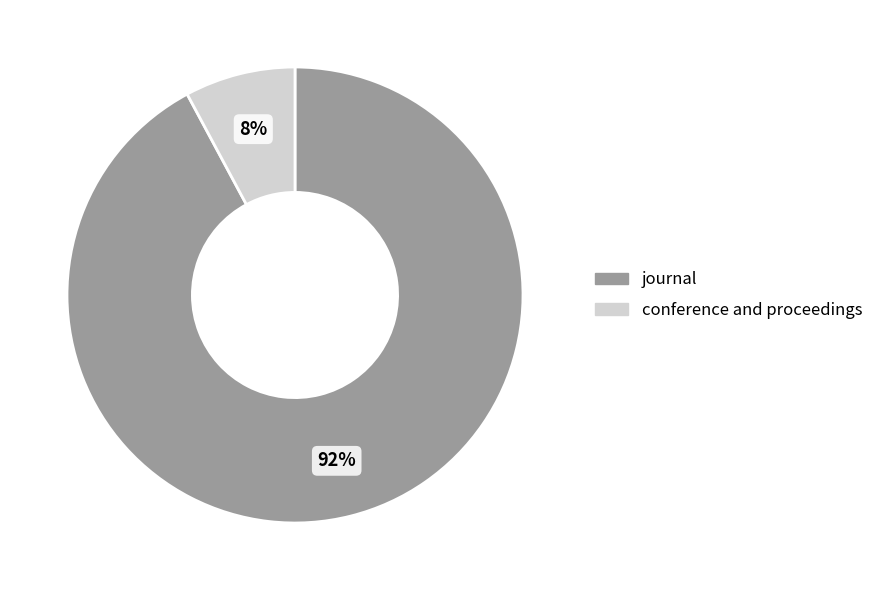

Count the number of slices in the pie.

2